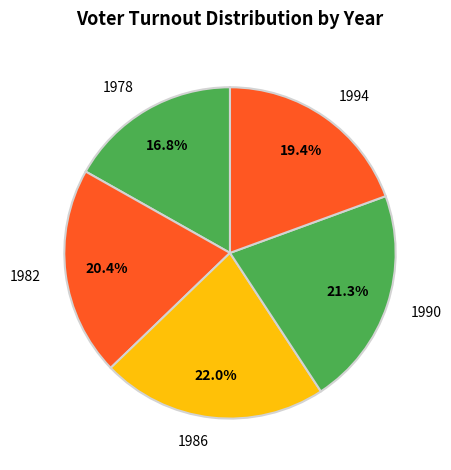

Between 1978 and 1986, which is larger?

1986